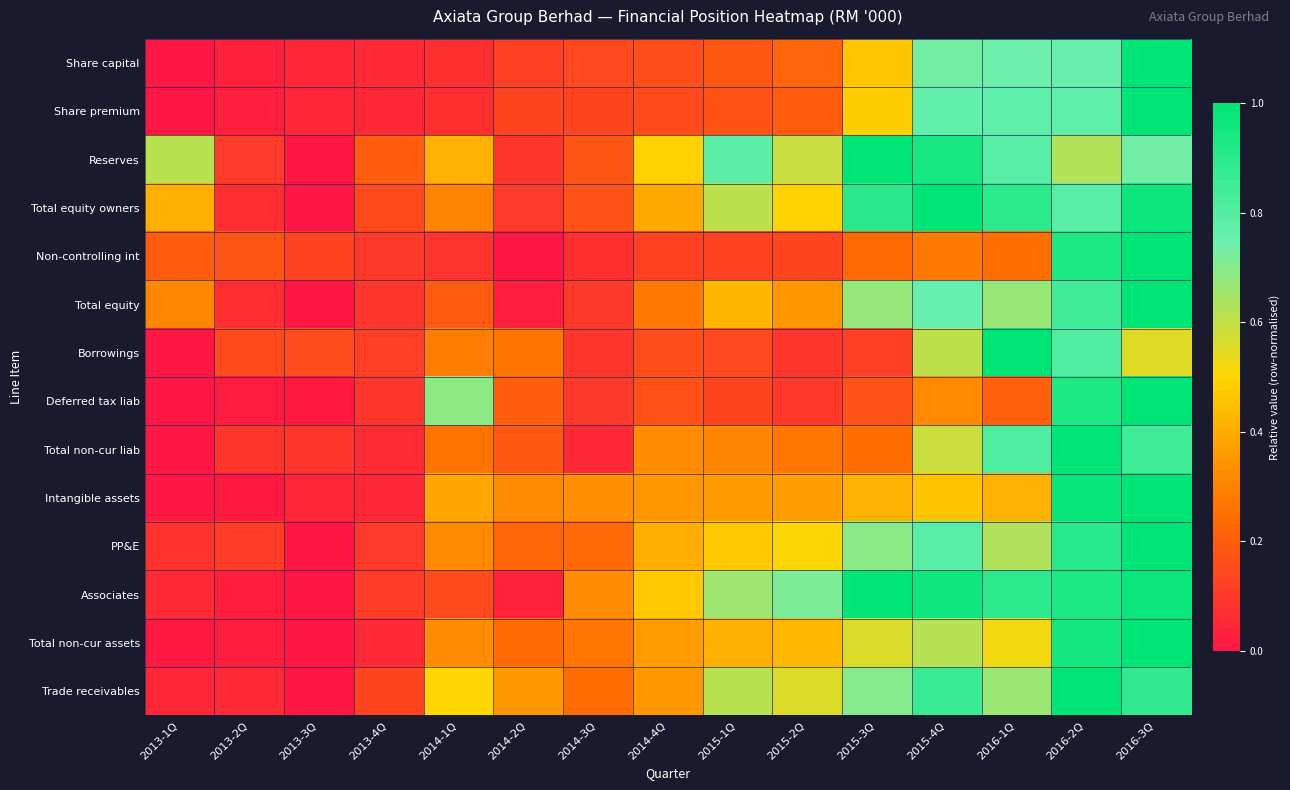

At which category does the chart reach its peak across all series?

2016-3Q